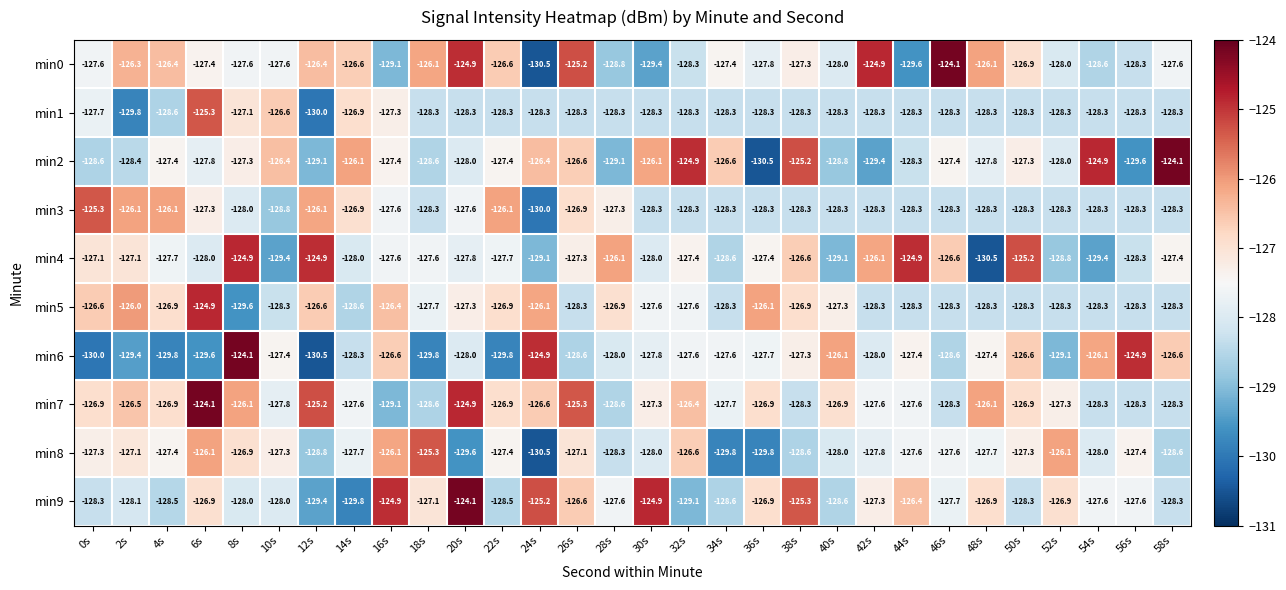

At which category is the sum across all series the highest?

6s